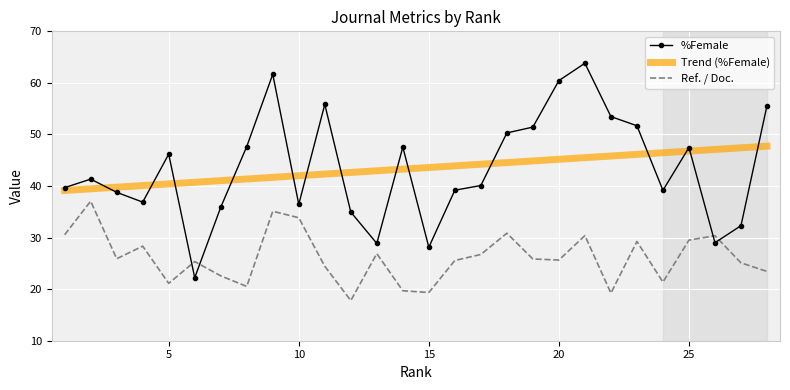

What is the highest value of the Trend (%Female) series?

47.7